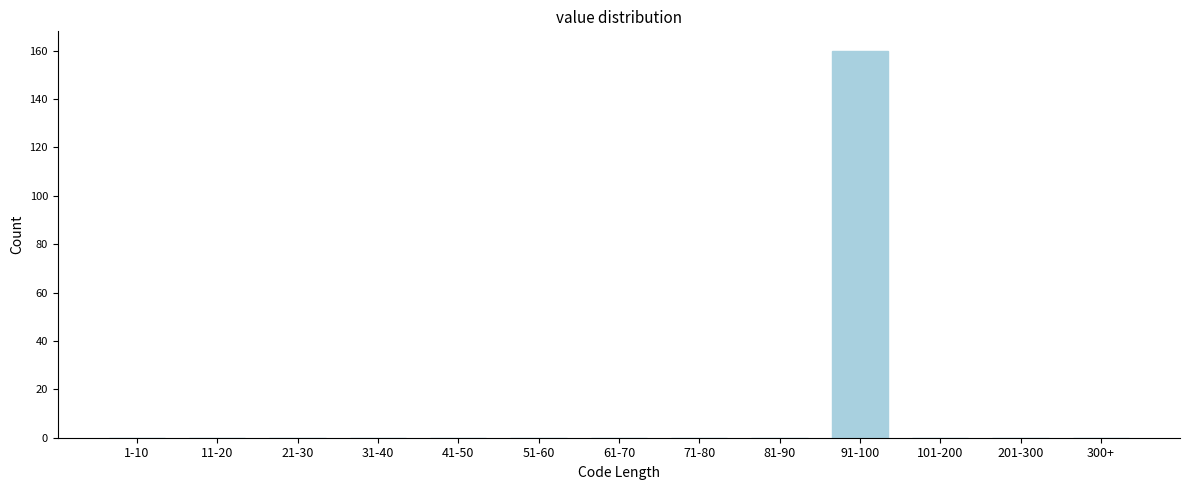

Reading left to right, transcribe all the data shown in this chart.

1-10=0	11-20=0	21-30=0	31-40=0	41-50=0	51-60=0	61-70=0	71-80=0	81-90=0	91-100=160	101-200=0	201-300=0	300+=0